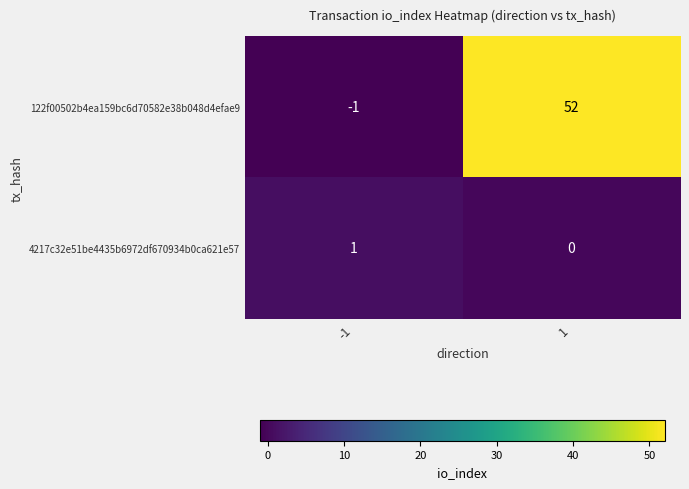

Reading right to left, extract all data points from this chart.

122f00502b4ea159bc6d70582e38b048d4efae9: 1=52	-1=-1
4217c32e51be4435b6972df670934b0ca621e57: 1=0	-1=1